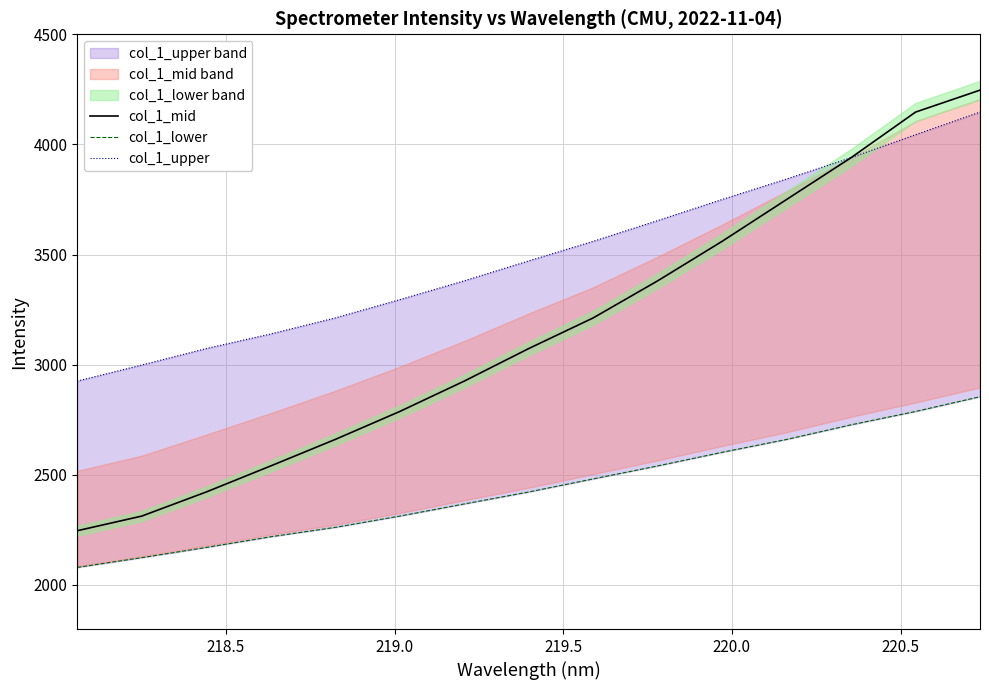

Reading left to right, what are all the values shown in this chart?

col_1_mid: 2246.4	2312.8	2422.3	2540.6	2660.8	2787.7	2925.7	3073.4	3212.6	3380.8	3560.3	3750.2	3939.9	4146.8	4246.4
col_1_lower: 2079.7	2124.1	2170.5	2219.0	2261.6	2312.8	2367.9	2422.3	2481.6	2540.6	2602.3	2660.8	2727.2	2787.7	2854.6
col_1_upper: 2925.7	2998.7	3073.4	3139.7	3212.6	3295.4	3380.8	3471.4	3560.3	3654.4	3750.2	3843.2	3939.9	4044.2	4146.8